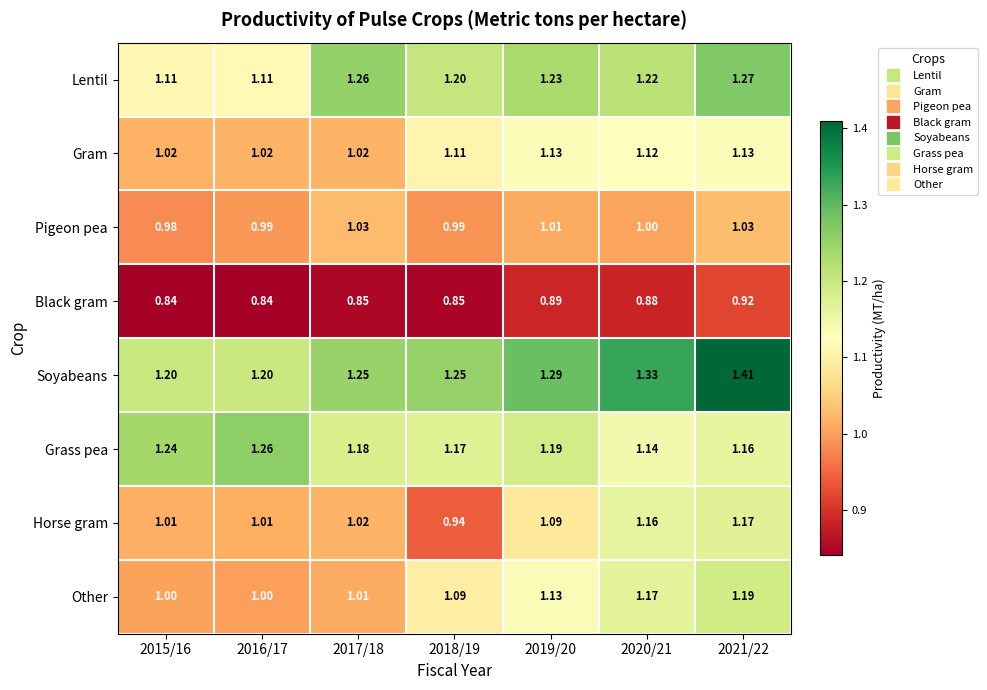

Which series changed the most between 2016/17 and 2017/18?

Lentil